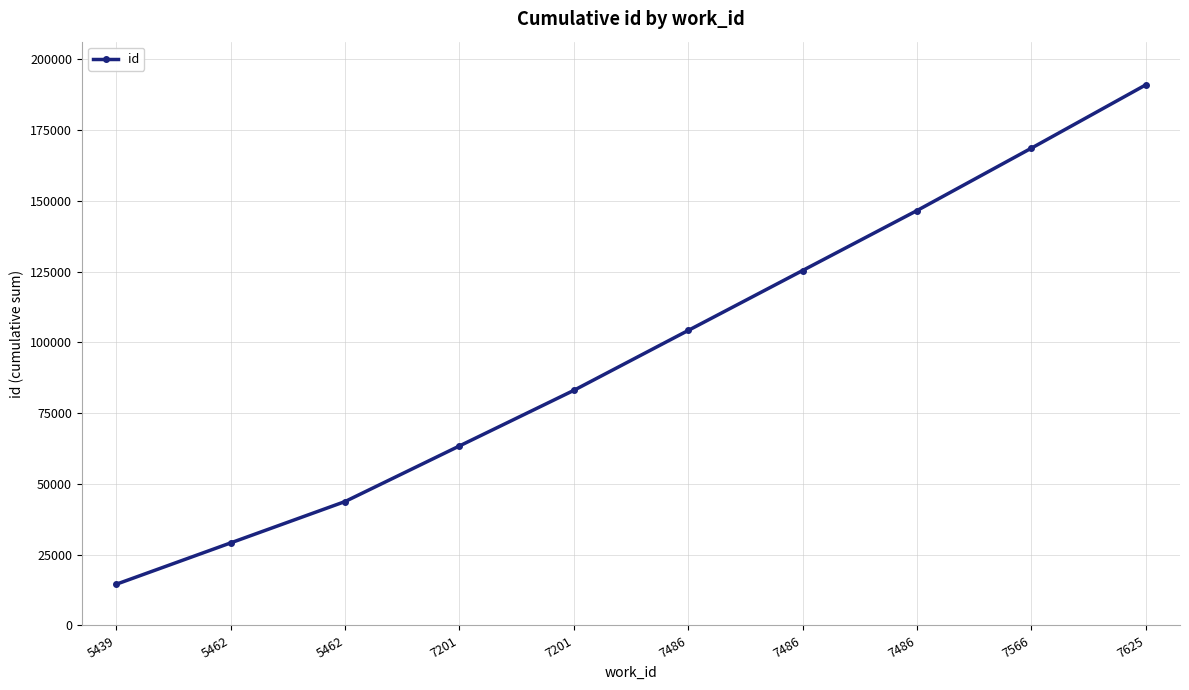

List the labels in order of value, smallest first.

5439, 5462, 5462, 7201, 7201, 7486, 7486, 7486, 7566, 7625